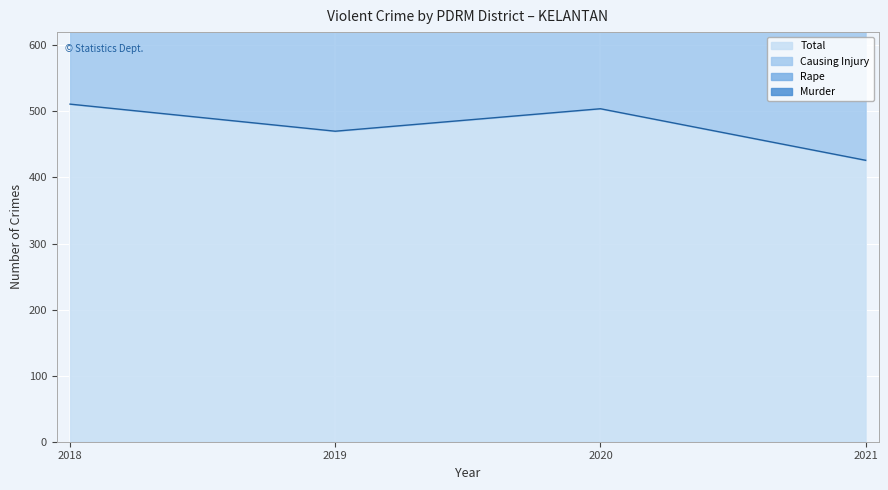

Where is Murder nearest to the value 9?

2019